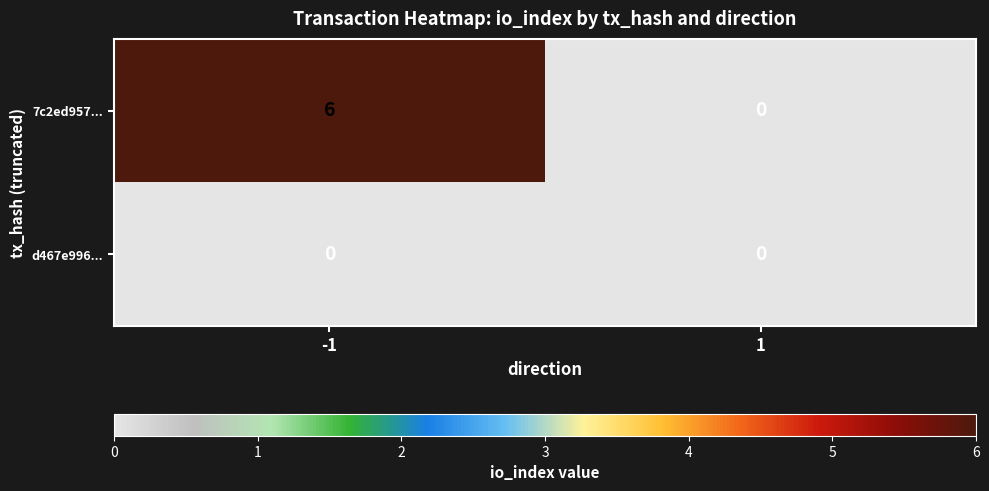

What is the total value across all series at -1?

6